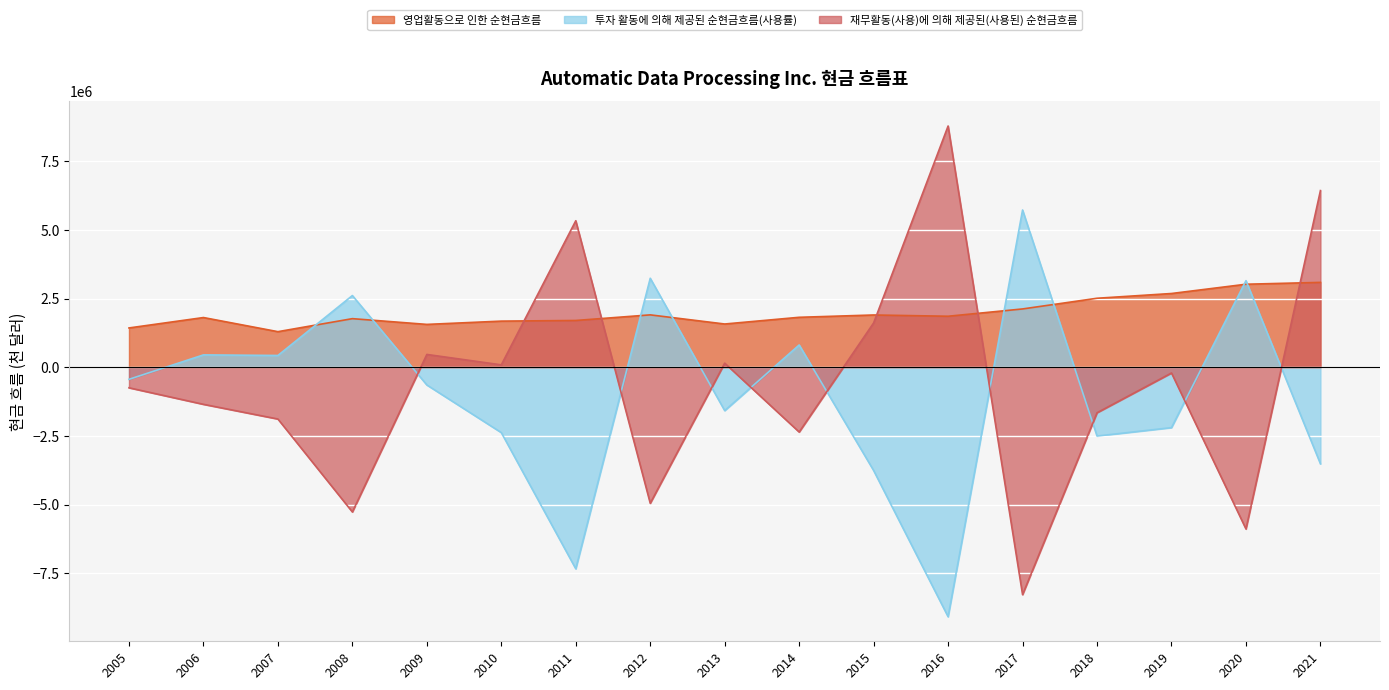

True or false: 투자 활동에 의해 제공된 순현금흐름(사용률) has more than 1 points higher than both neighbors.

True